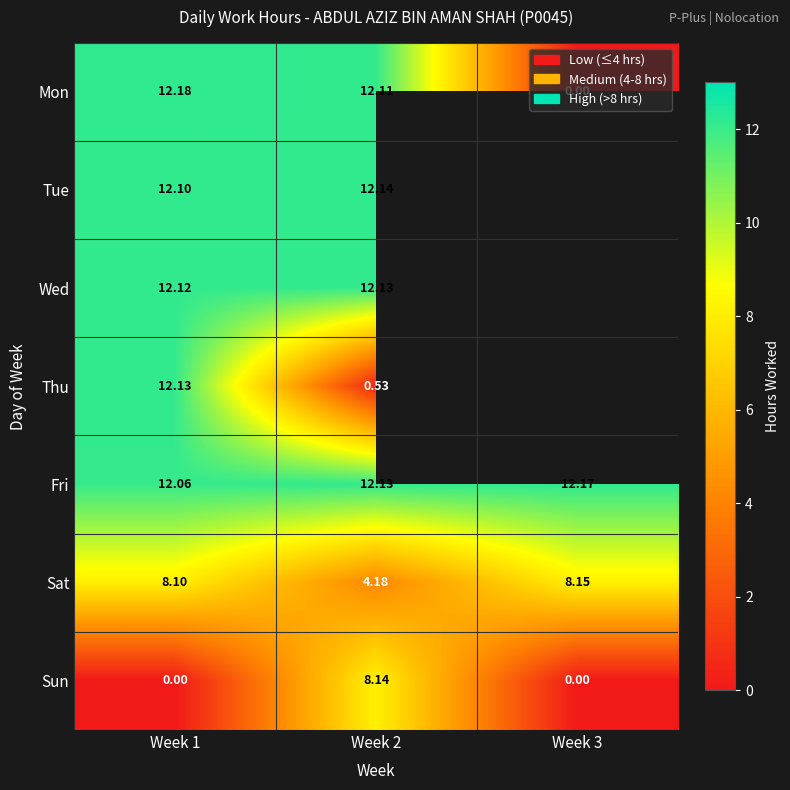

Is the value of Tue at Week 1 greater than the value of Wed at Week 1?

No